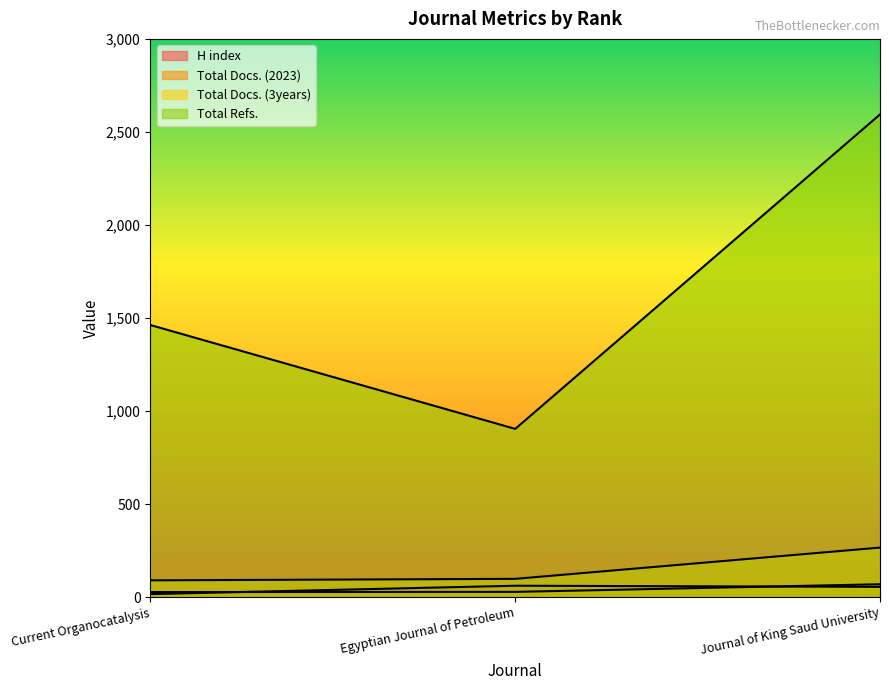

Between Current Organocatalysis and Journal of King Saud University, which series saw the biggest shift?

Total Refs.